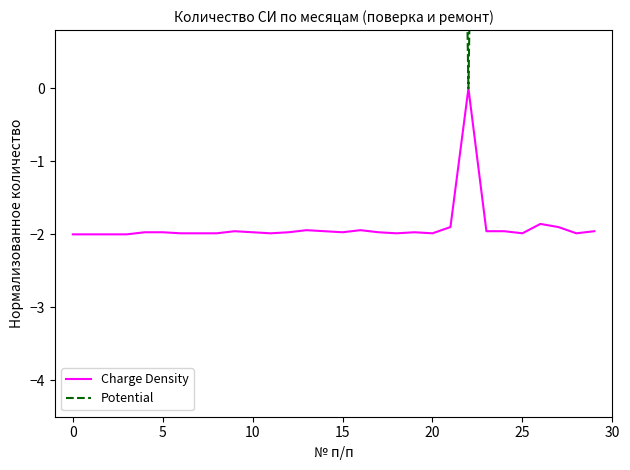

What is the minimum value for Charge Density?

-2.0